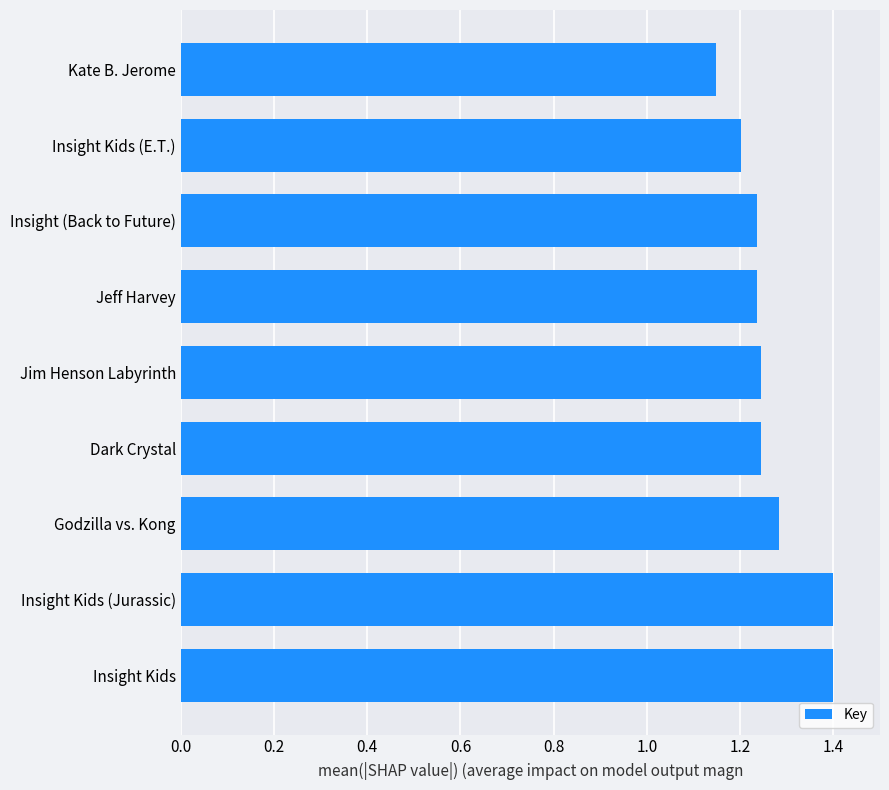

What is the greatest value displayed?

1.4